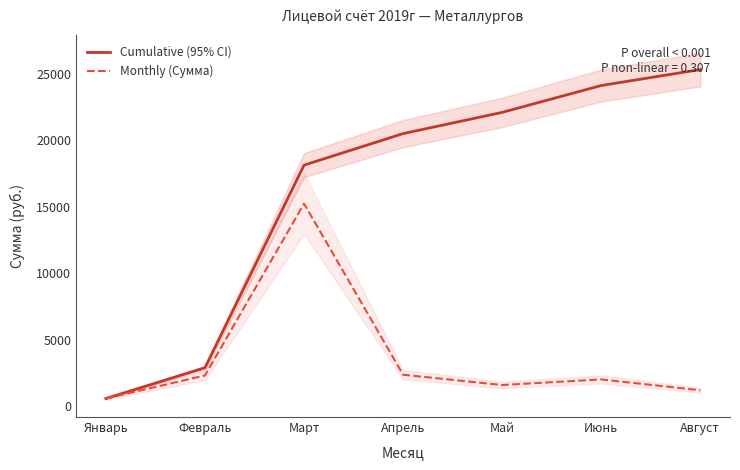

What is the total value across all series at Июнь?

26120.4